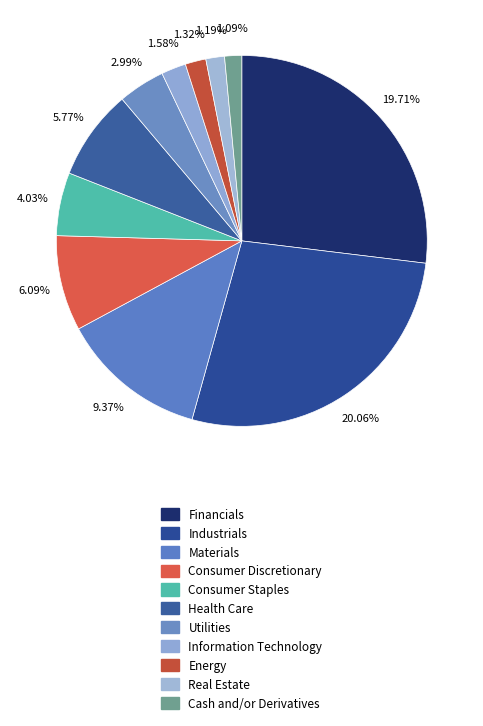

To the nearest percent, what portion does Real Estate represent?

2%